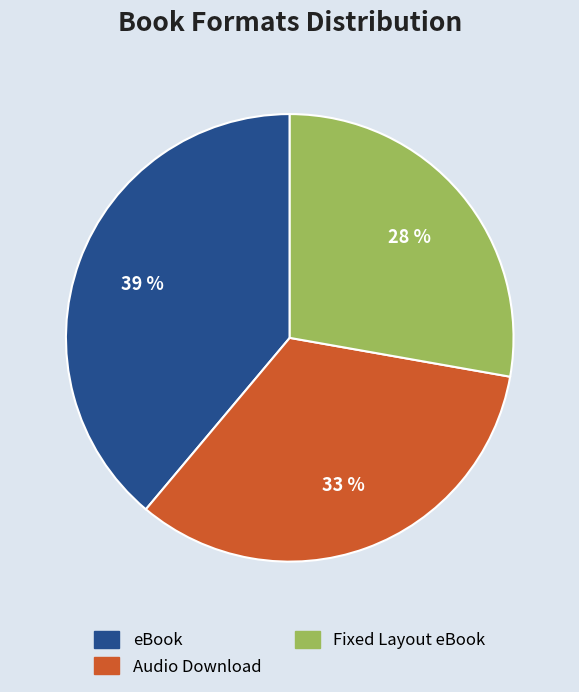

Rank the categories by value from highest to lowest.

eBook, Audio Download, Fixed Layout eBook